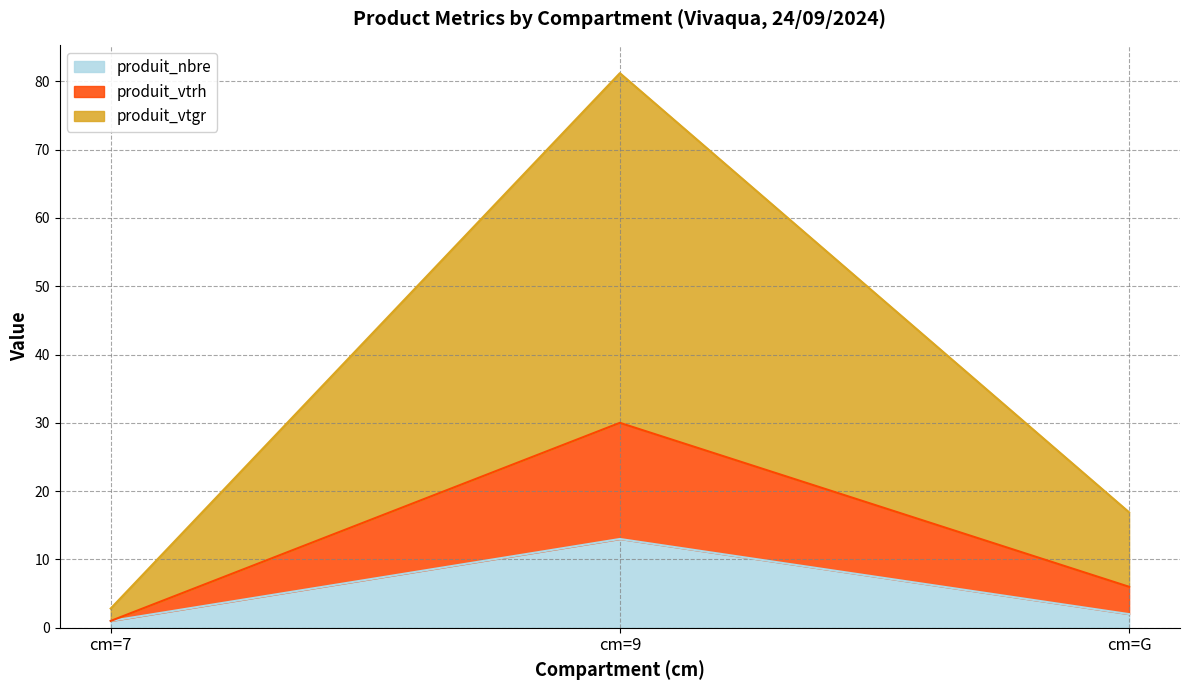

Reading left to right, what are the values for produit_nbre?

1.0	13.0	2.0